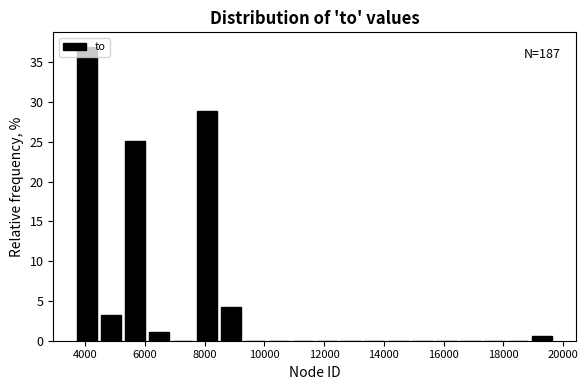

Over which range of the x-axis is the bar tallest?

3600 to 4400